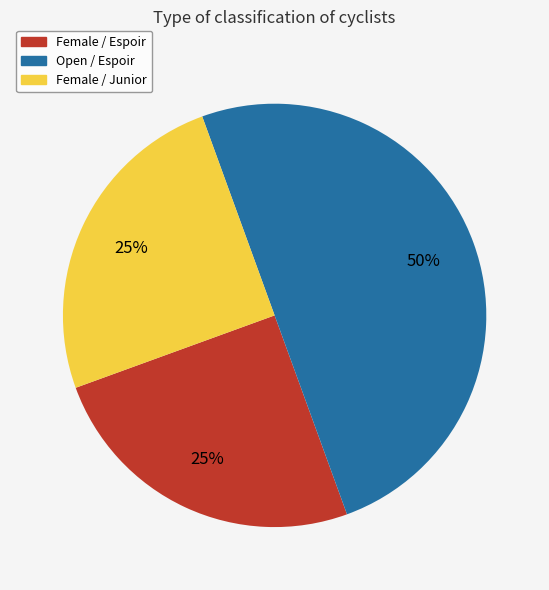

To the nearest percent, what is the difference between the largest and smallest slice percentages?

25%